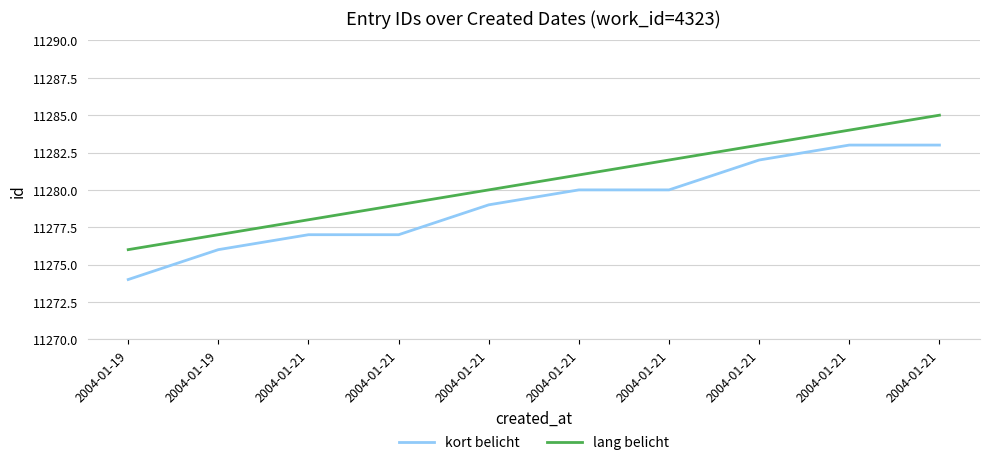

How many lines are shown in the chart?

2